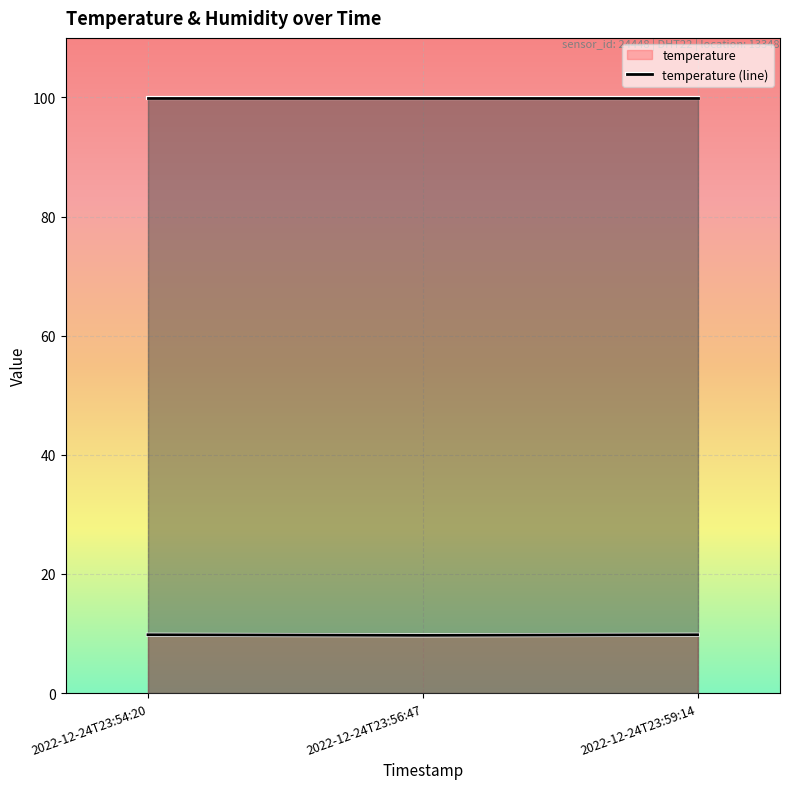

Where is the data nearest to the value 9?

2022-12-24T23:56:47